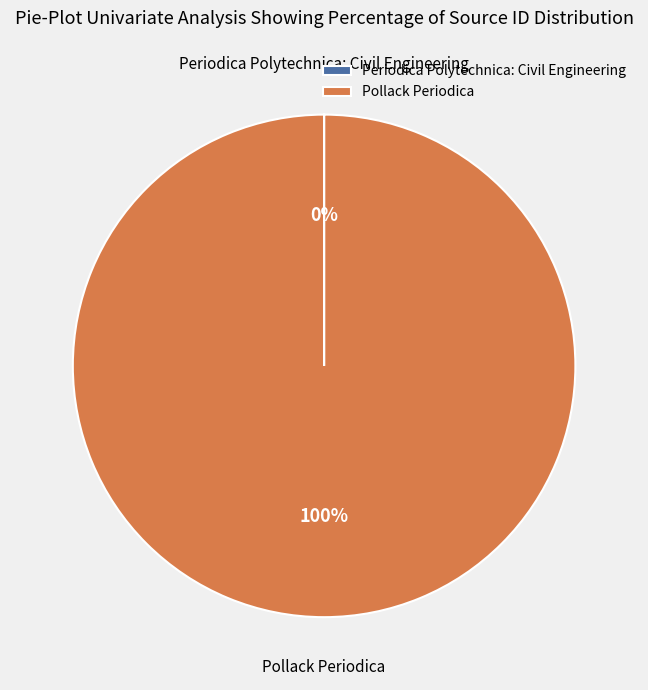

To the nearest percent, what is the average slice percentage?

50%